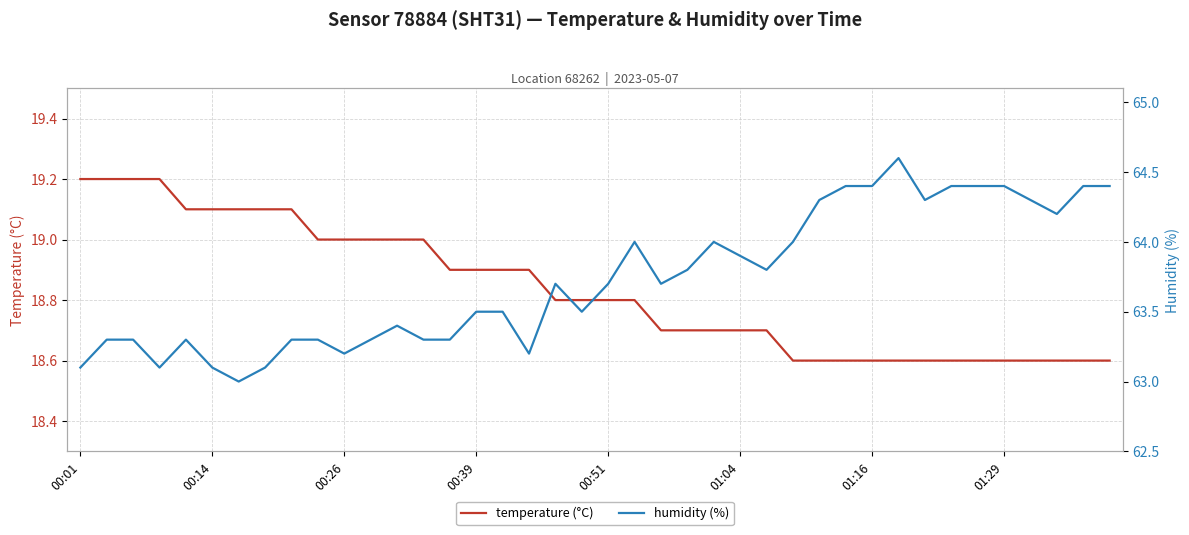

What is the minimum value for temperature (°C)?

18.6